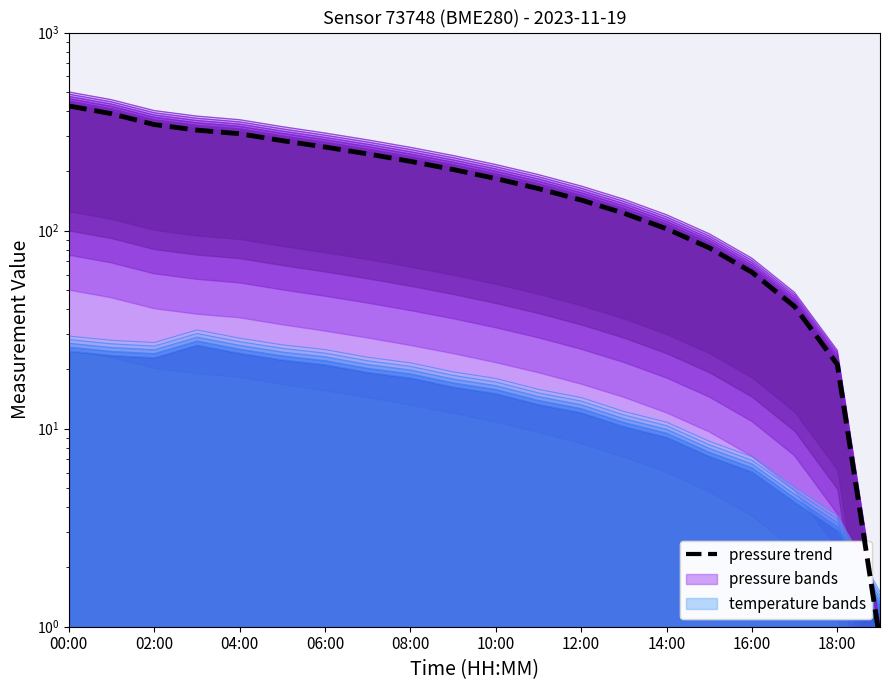

How many series are shown in this chart?

3